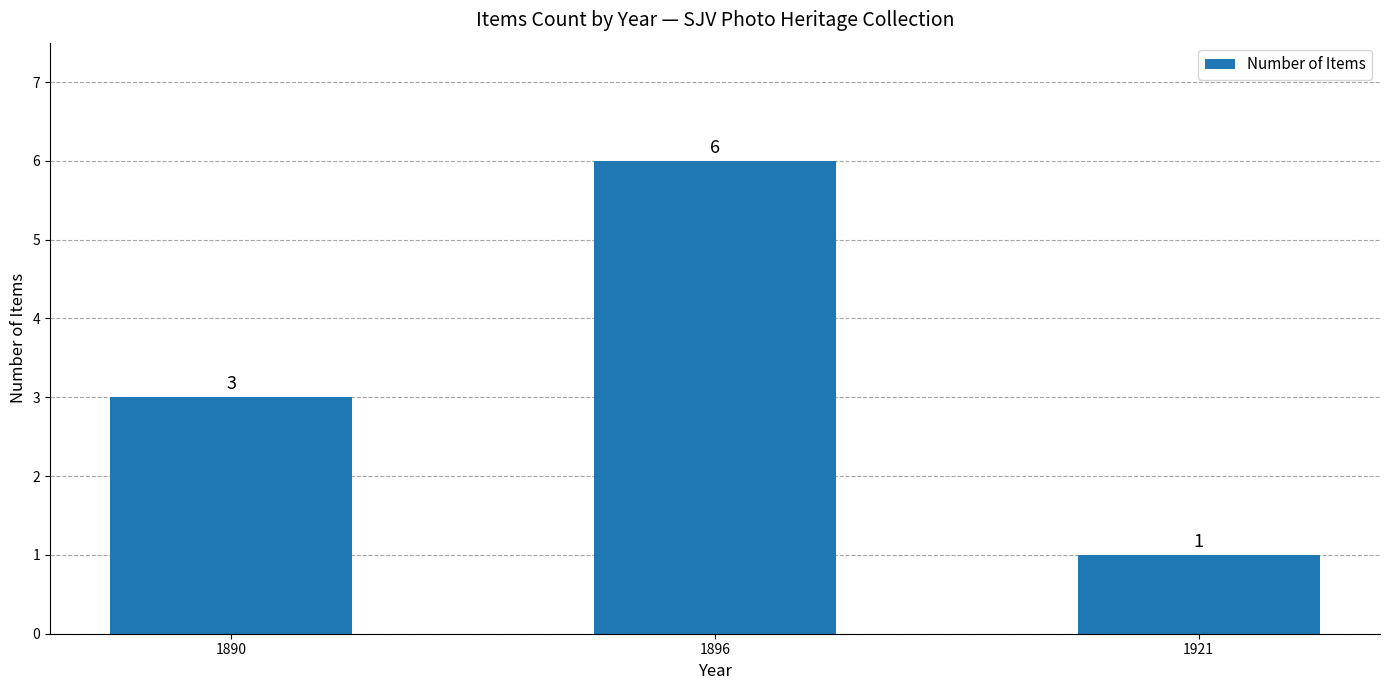

Count the number of categories in the chart.

3